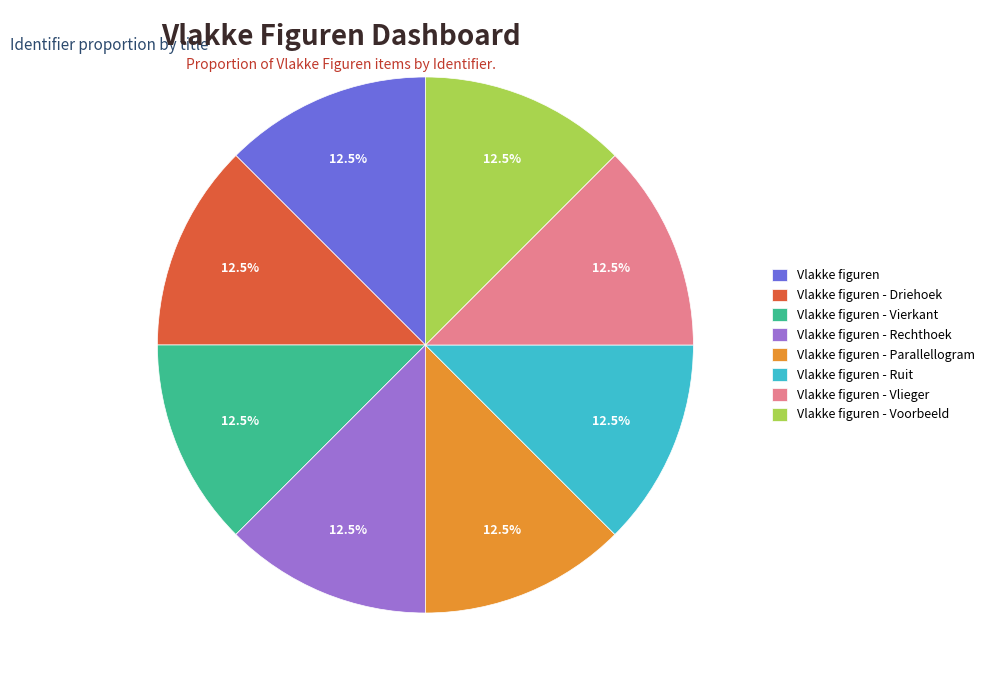

What is the ratio of the value at Vlakke figuren - Voorbeeld to the value at Vlakke figuren - Ruit?

1.0